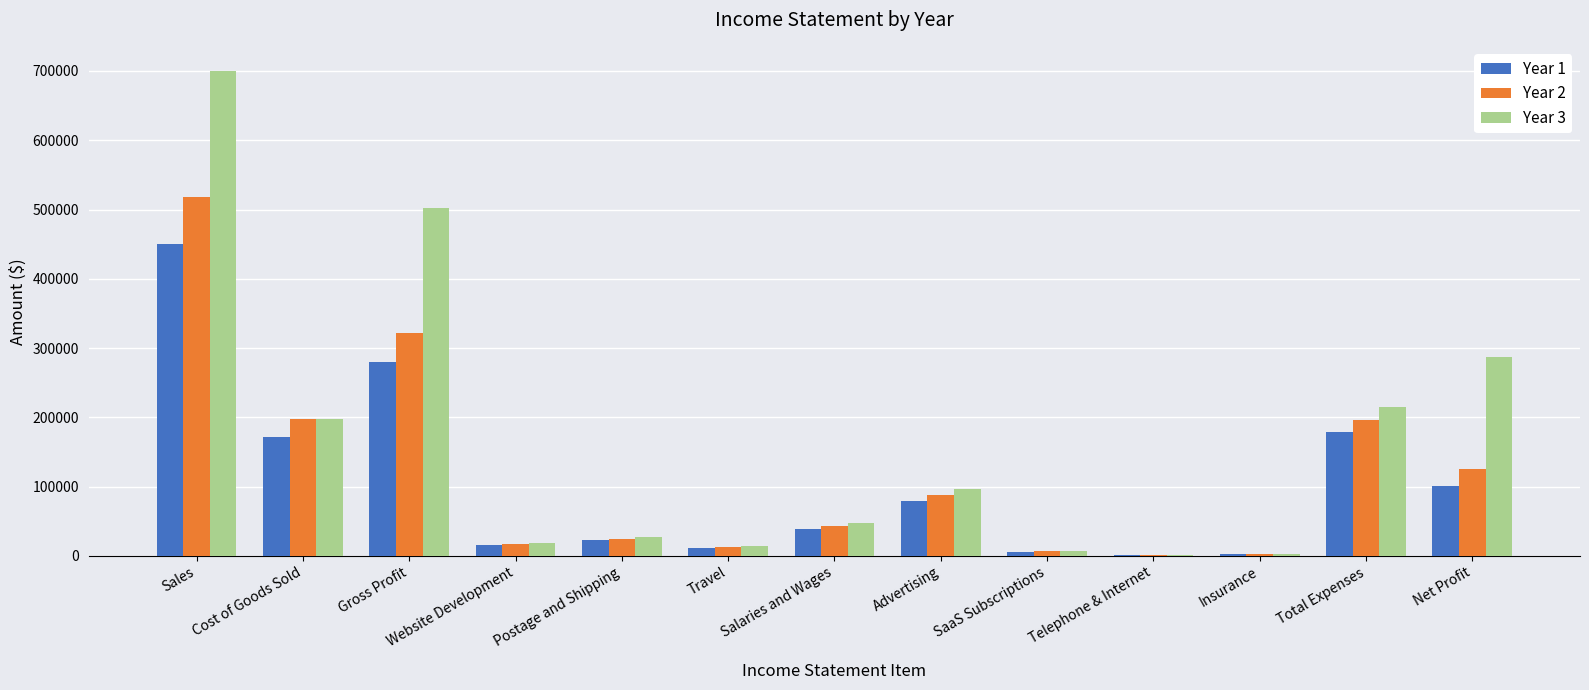

What is the spread (max minus min) of values at SaaS Subscriptions?

1260.0